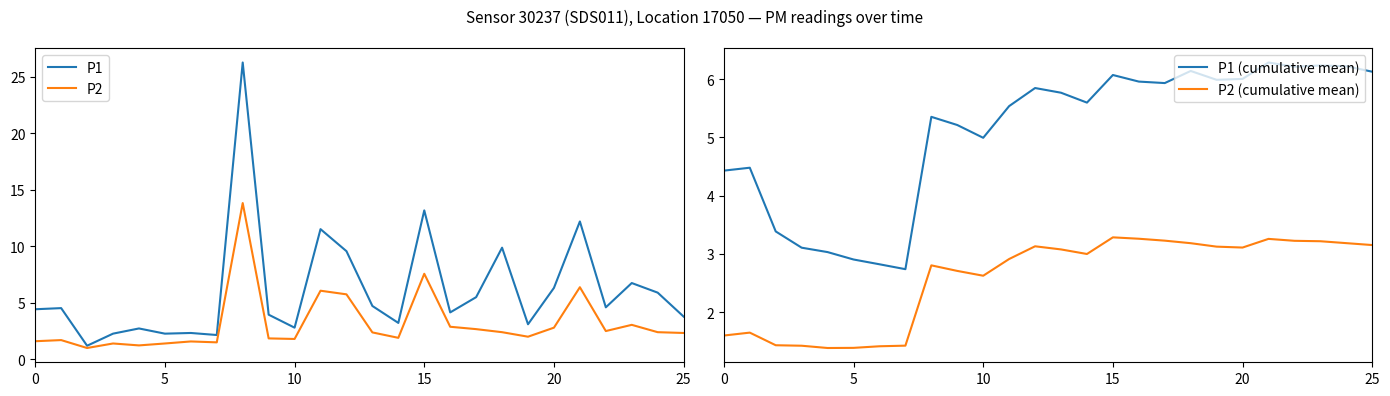

What is the difference between the P2 values at 14 and 24?

0.5